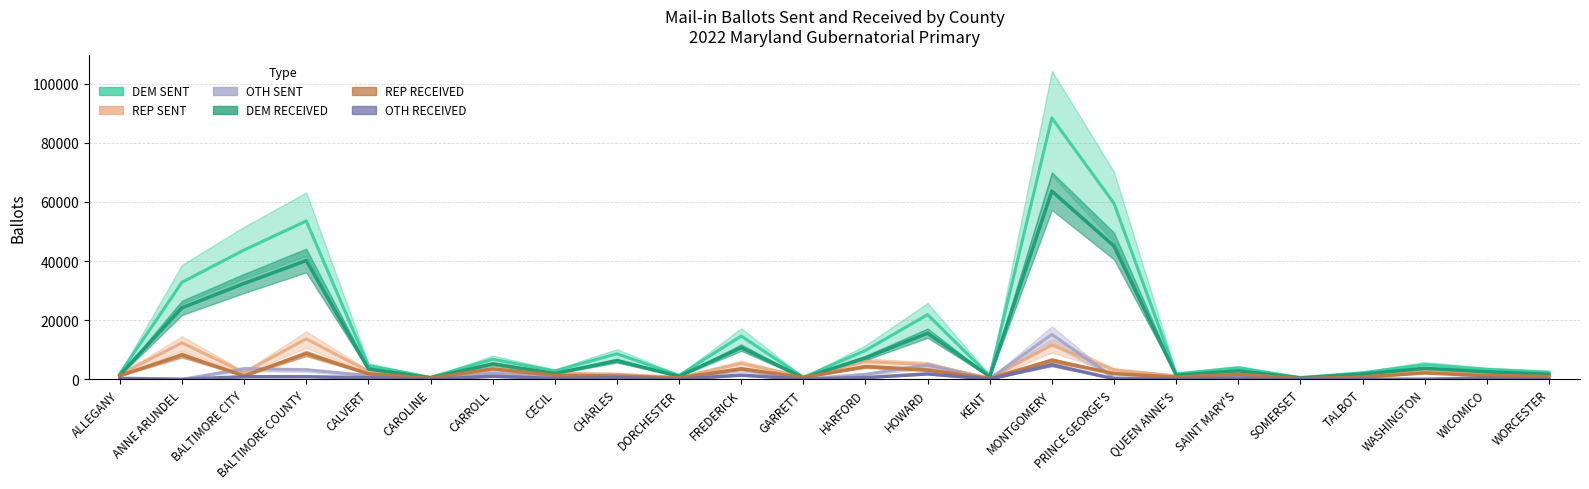

At which label does DEM SENT reach its peak?

MONTGOMERY